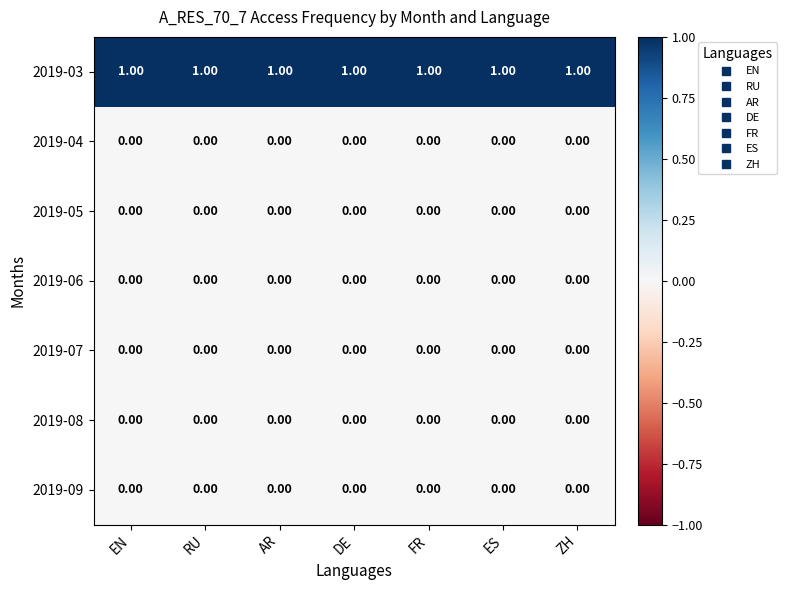

Which series has the largest total across all categories?

2019-03